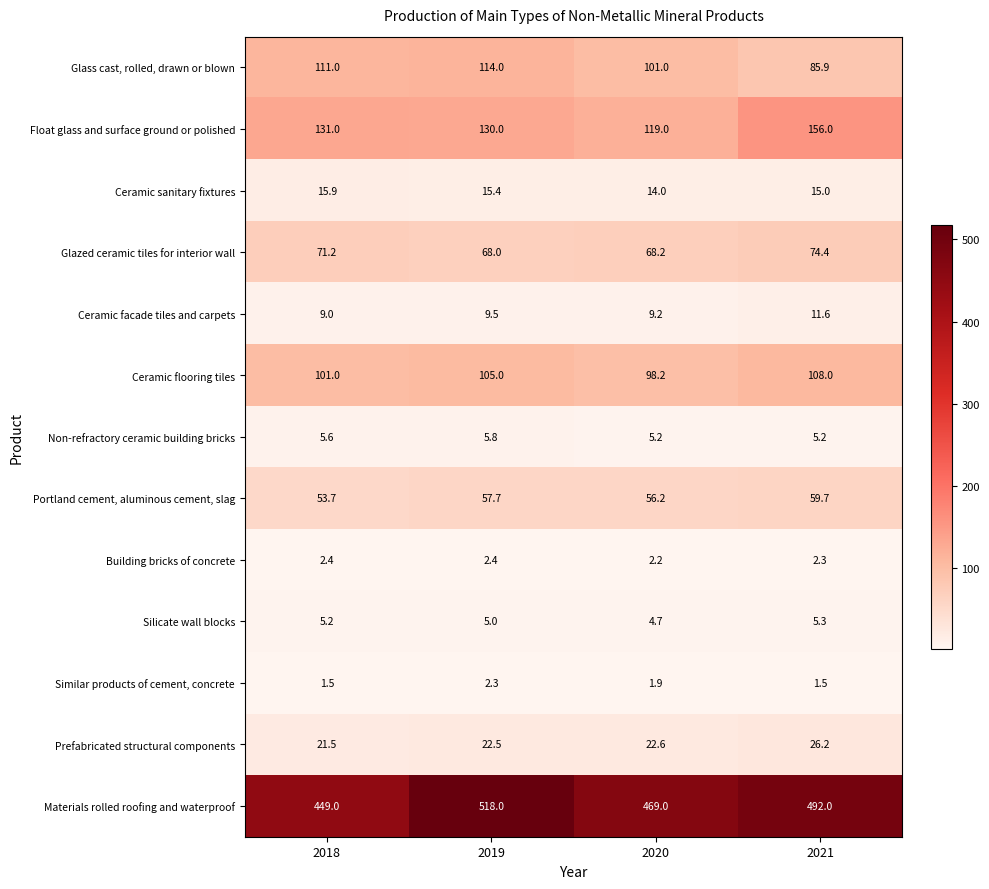

What is the difference between the maximum and second lowest values in the Prefabricated structural components series?

3.7